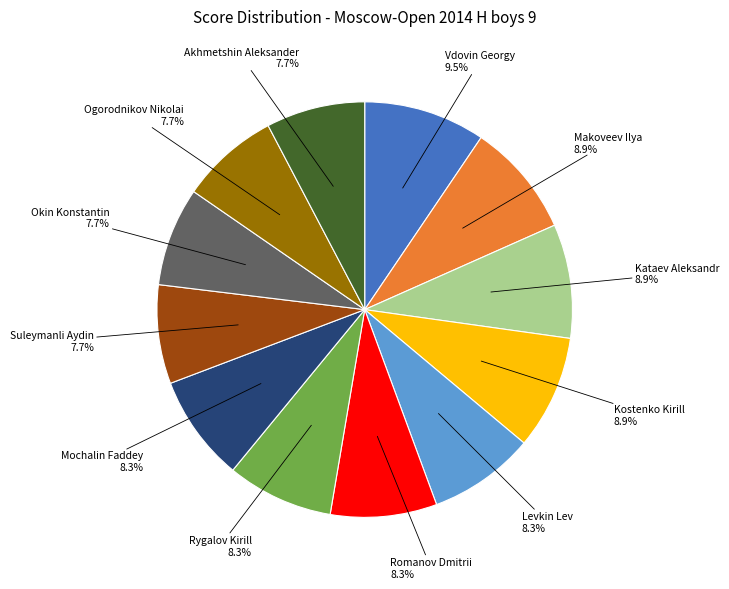

Is it true that Levkin Lev is 14% of the pie?

False